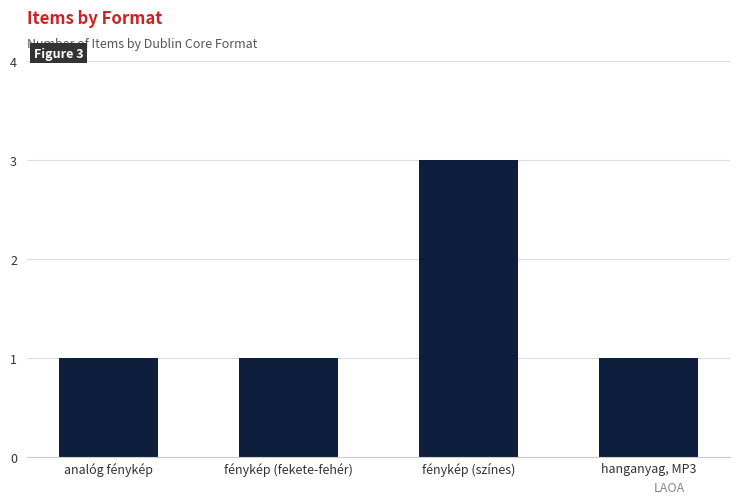

What is the sum of all values?

6